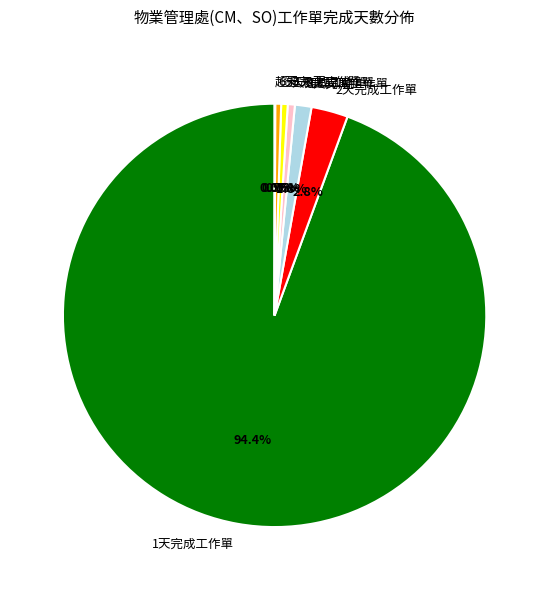

Between 4天完成工作單 and 1天完成工作單, which is larger?

1天完成工作單